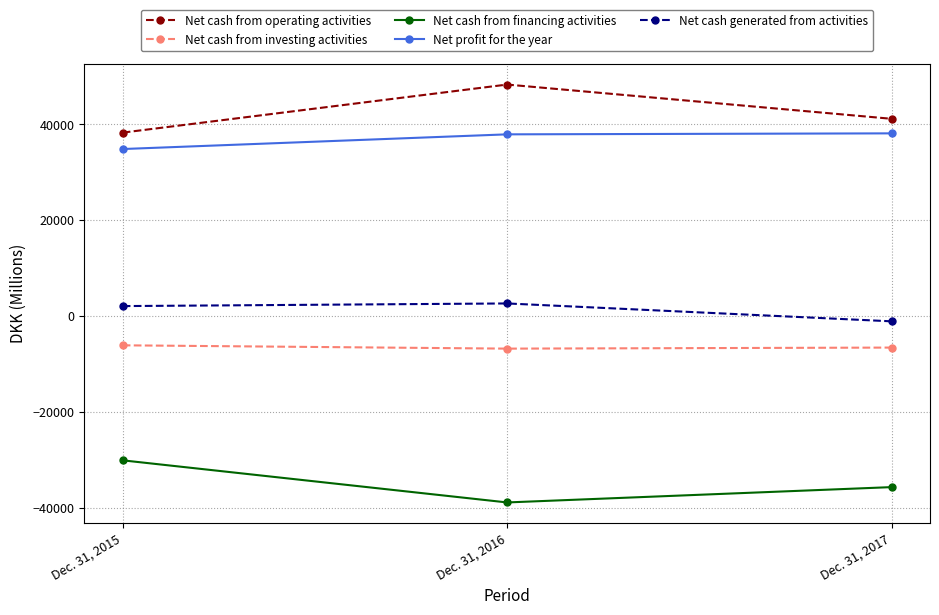

What is the value of the Net cash from operating activities point at the 3rd from the left?

41168